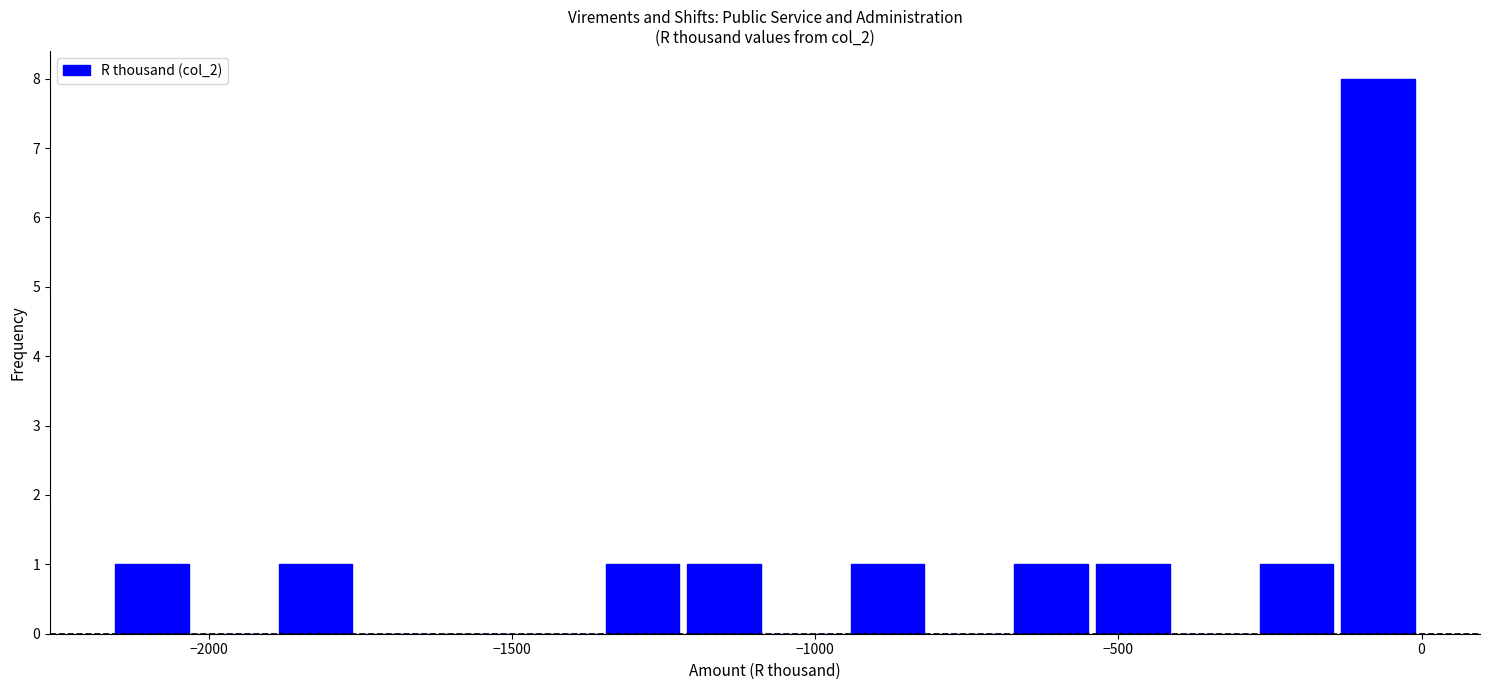

Read against the x-axis, roughly where is the centre of the tallest bar?

-50